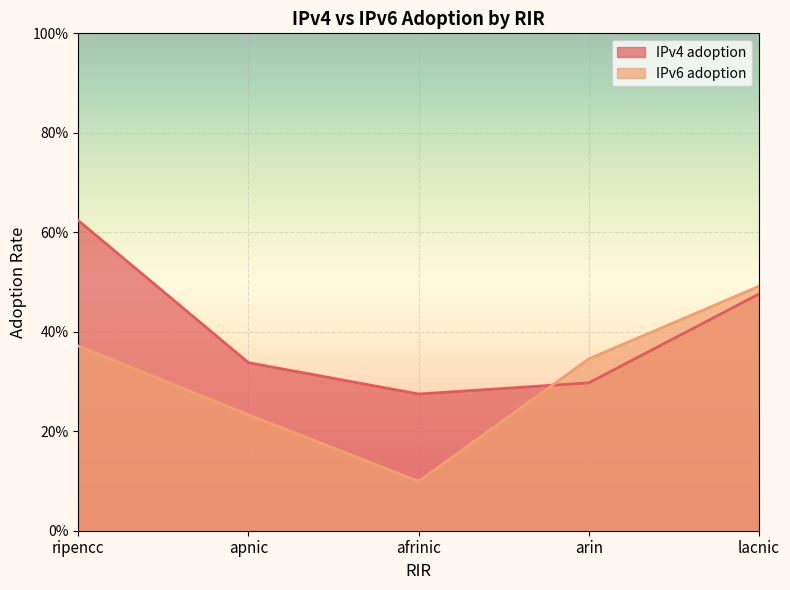

What is the difference between the IPv6 adoption values at lacnic and afrinic?

0.4